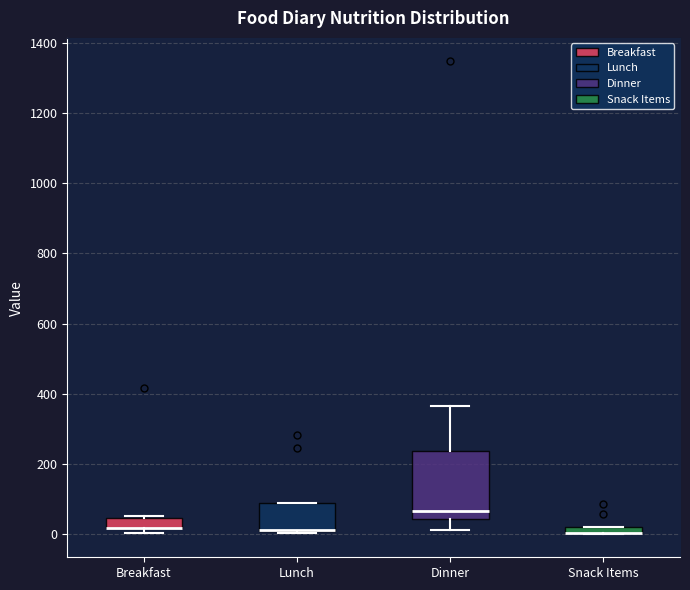

Comparing the boxes themselves (not the whiskers), which one is the tallest?

Dinner